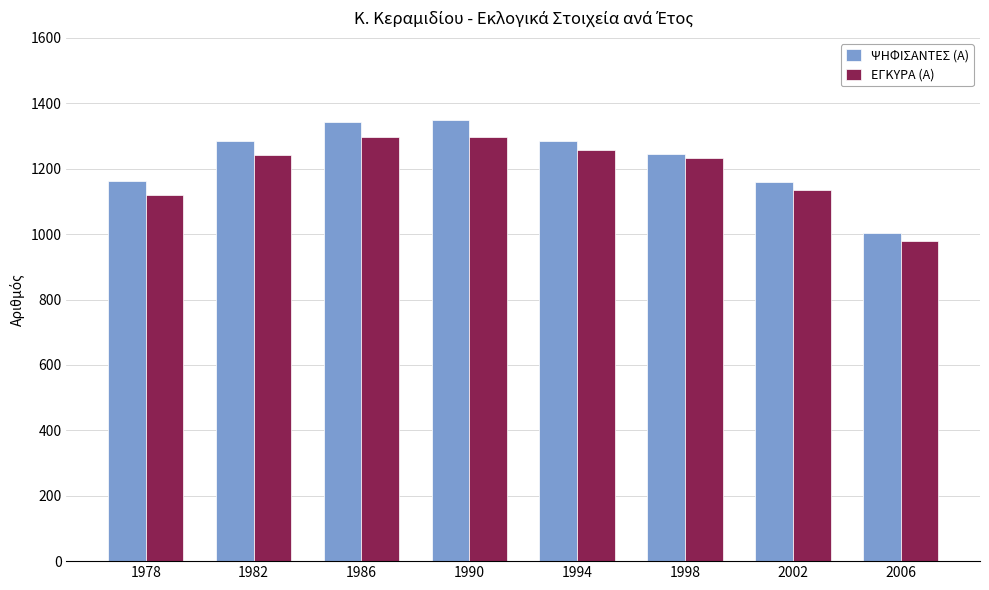

What is the value of the ΨΗΦΙΣΑΝΤΕΣ (Α) bar at the 2nd from the left?

1285